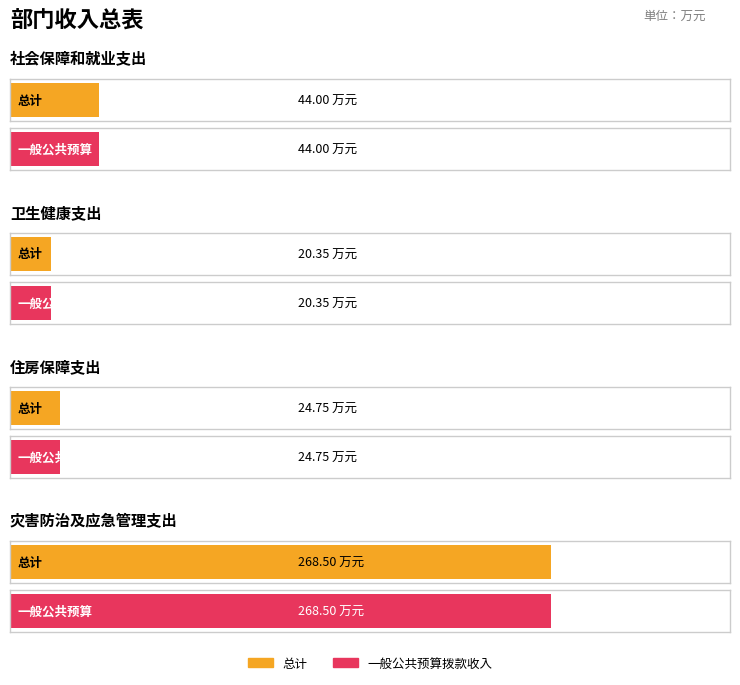

What is the sum of all 一般公共预算拨款收入 values?

357.6